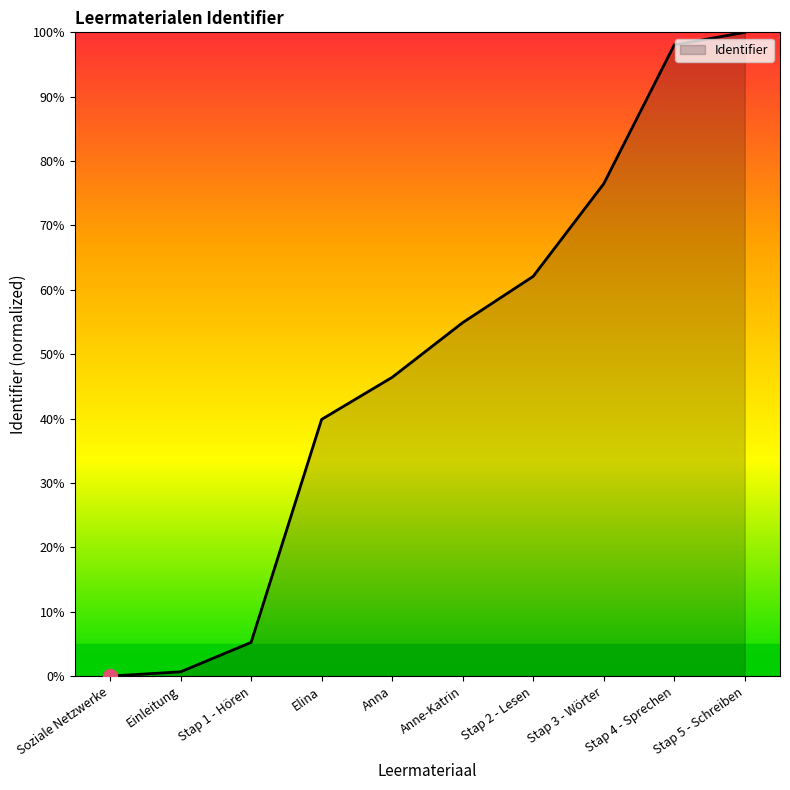

Reading left to right, what are all the values shown in this chart?

0.0	0.7	5.2	39.9	46.4	54.9	62.1	76.5	98.0	100.0